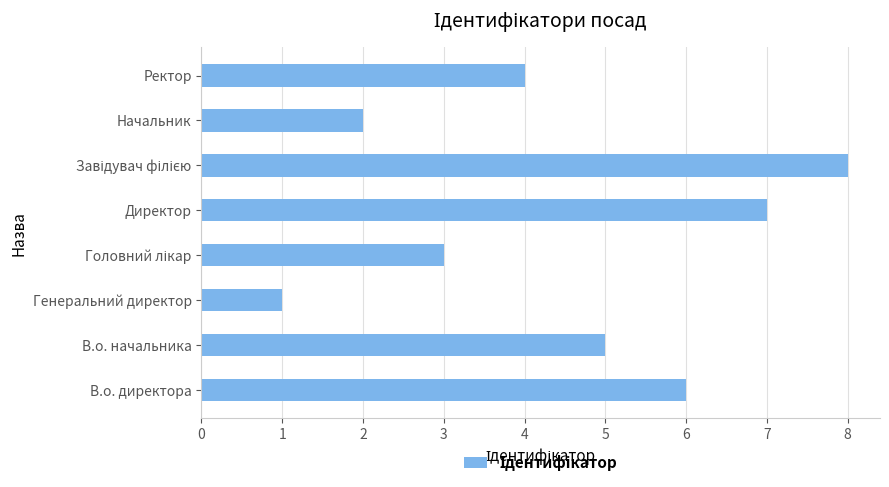

What is the difference between the maximum and minimum values?

7